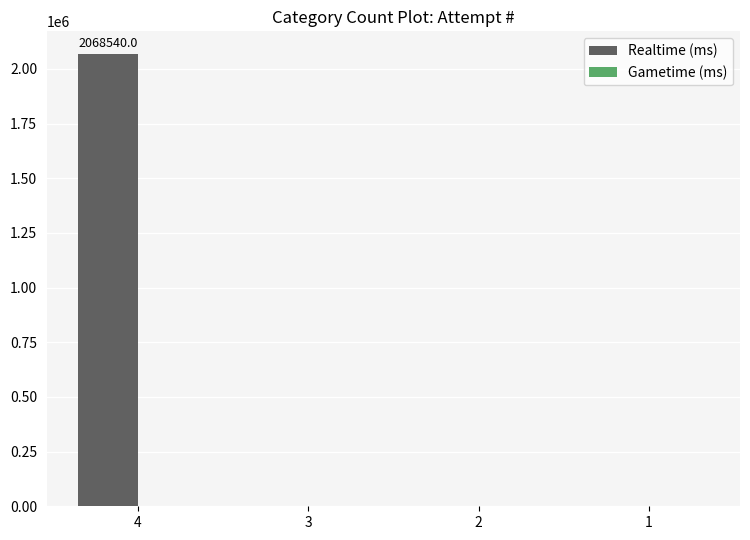

The value at 3 is 0. True or false?

True